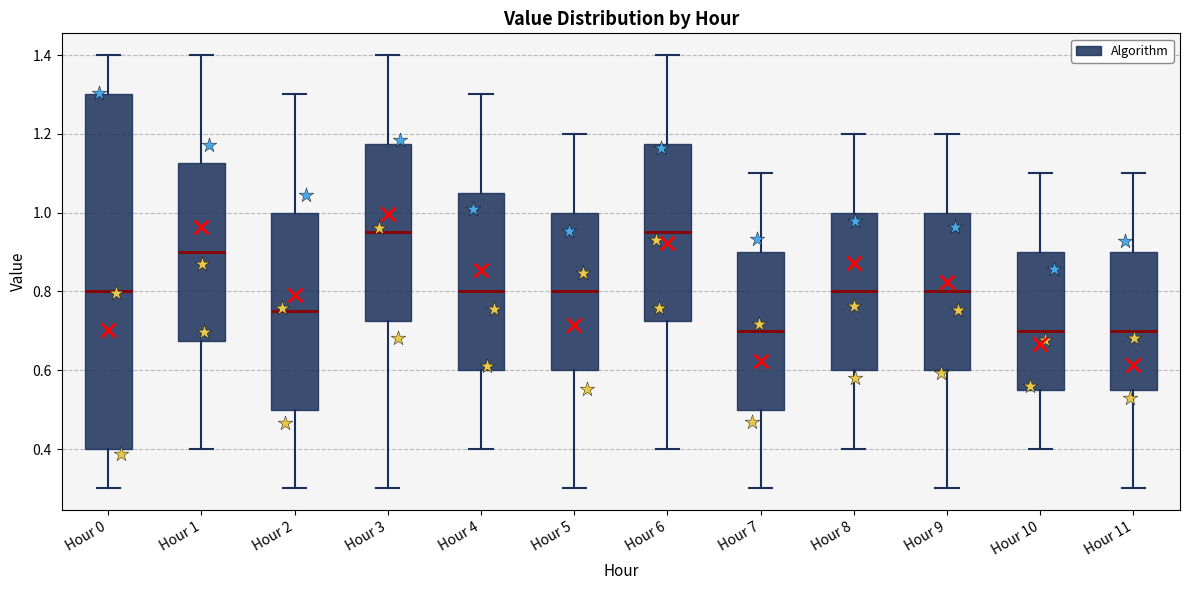

Reading left to right, read every box against the y-axis: the position of its median line, the range the box covers, and the ends of its whiskers. The values are not printed on the chart, so give them approximately, as read against the axis.

Hour 0: median 0.80, box 0.40 to 1.30, whiskers 0.30 to 1.40
Hour 1: median 0.90, box 0.68 to 1.12, whiskers 0.40 to 1.40
Hour 2: median 0.76, box 0.50 to 1.00, whiskers 0.30 to 1.30
Hour 3: median 0.96, box 0.72 to 1.18, whiskers 0.30 to 1.40
Hour 4: median 0.80, box 0.60 to 1.06, whiskers 0.40 to 1.30
Hour 5: median 0.80, box 0.60 to 1.00, whiskers 0.30 to 1.20
Hour 6: median 0.96, box 0.72 to 1.18, whiskers 0.40 to 1.40
Hour 7: median 0.70, box 0.50 to 0.90, whiskers 0.30 to 1.10
Hour 8: median 0.80, box 0.60 to 1.00, whiskers 0.40 to 1.20
Hour 9: median 0.80, box 0.60 to 1.00, whiskers 0.30 to 1.20
Hour 10: median 0.70, box 0.56 to 0.90, whiskers 0.40 to 1.10
Hour 11: median 0.70, box 0.56 to 0.90, whiskers 0.30 to 1.10